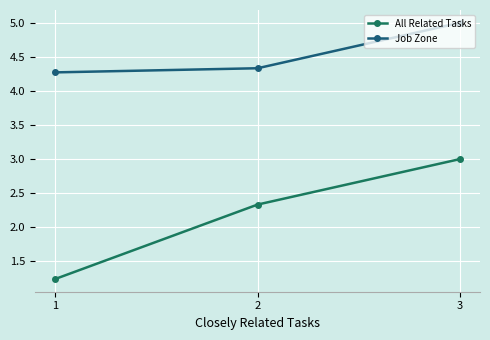

What is the value of the Job Zone point at the 1st from the left?

4.3